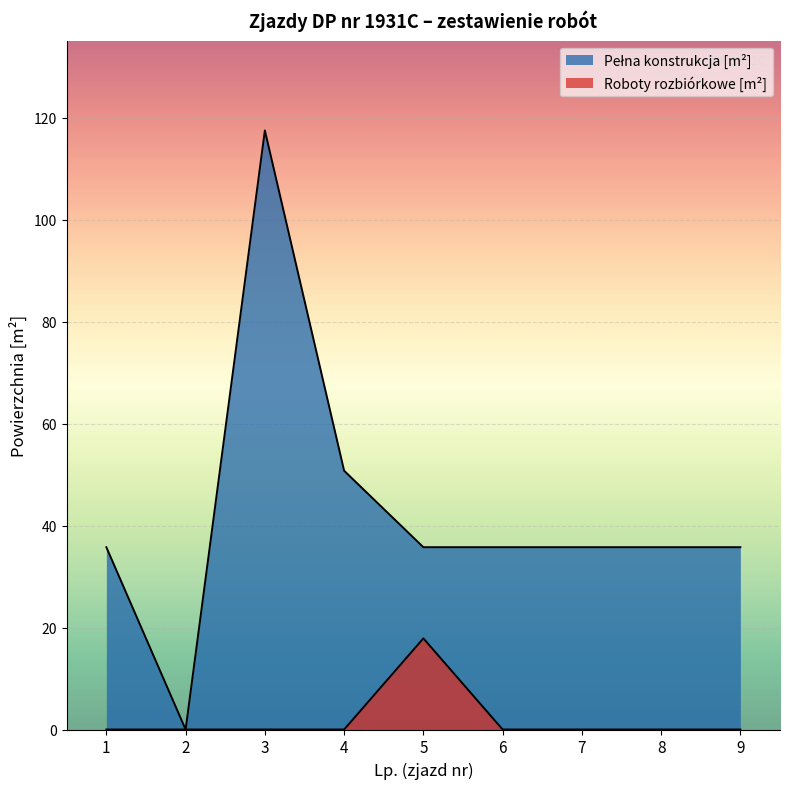

True or false: Roboty rozbiórkowe [m²] and Pełna konstrukcja [m²] cross at least once.

False